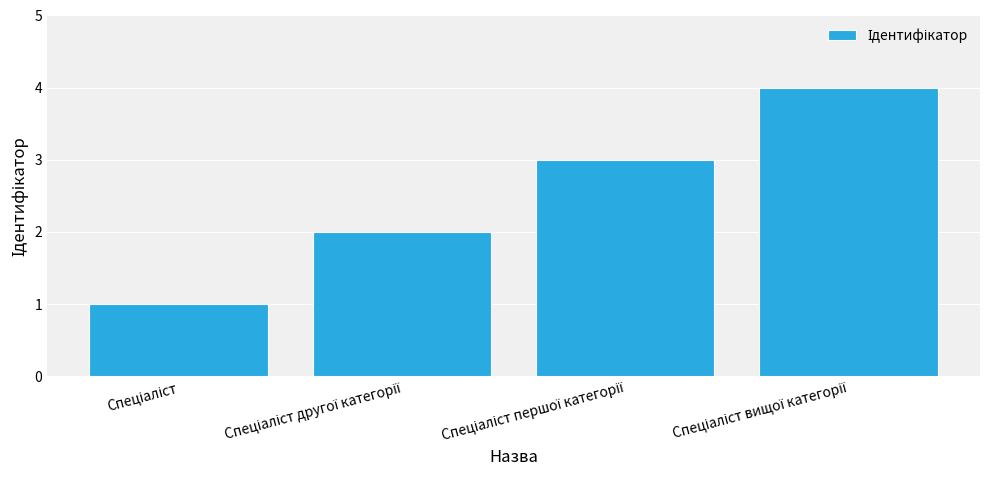

What is the maximum value shown in the chart?

4